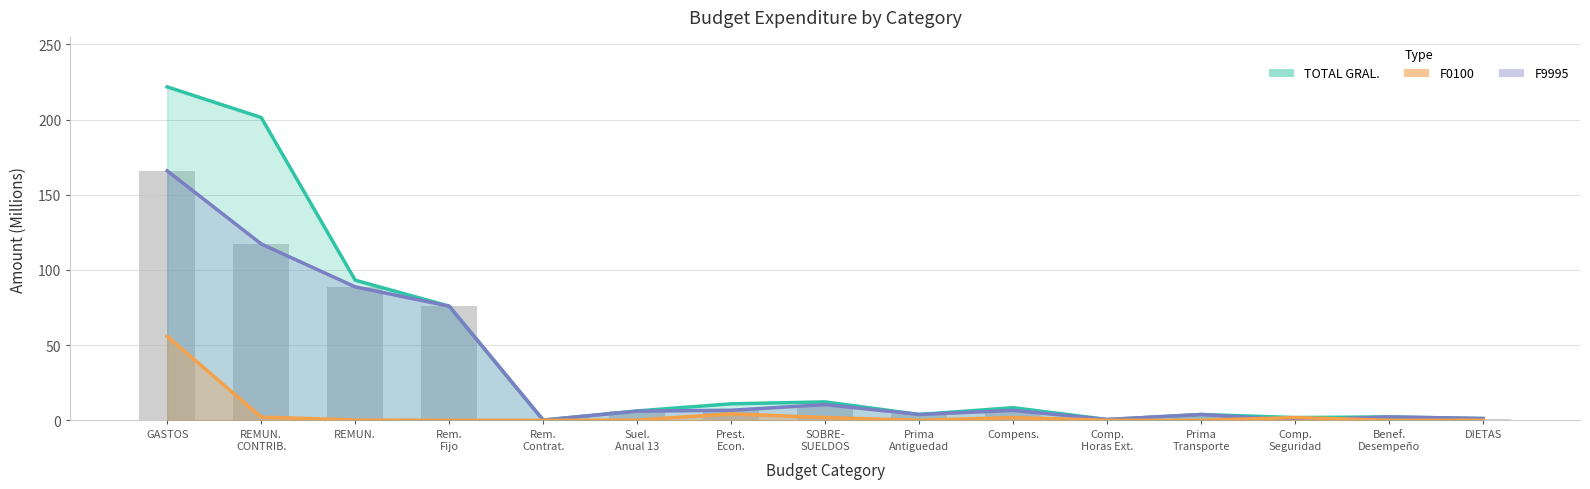

At which label does TOTAL GRAL. first exceed 6?

GASTOS